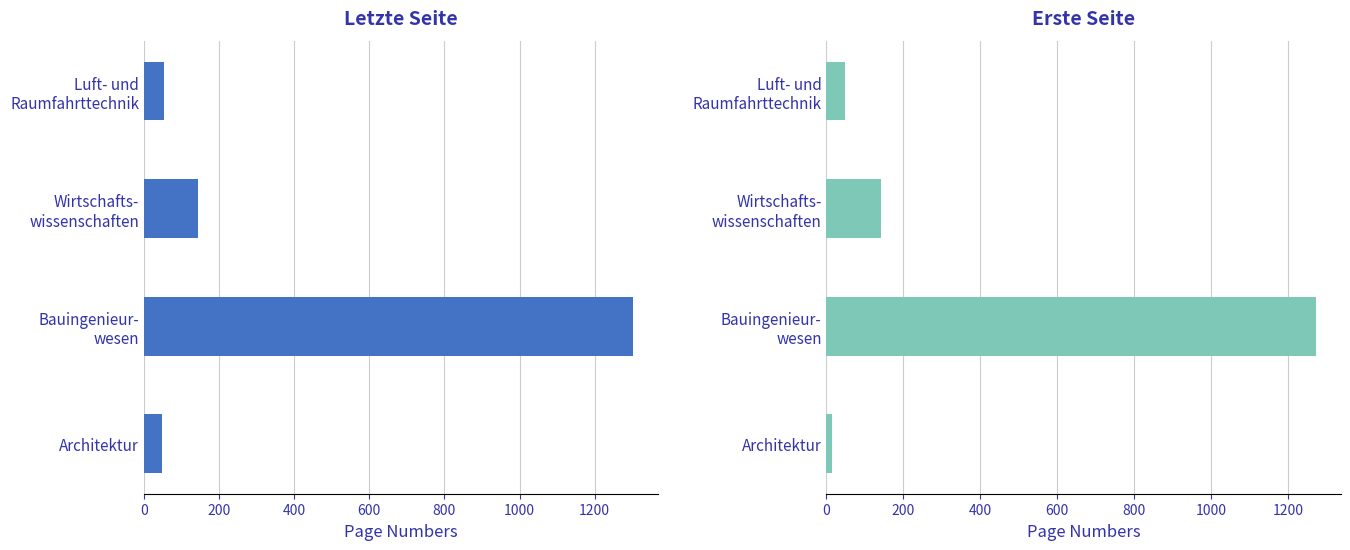

What is the value of the Erste Seite bar at the 3rd from the left?

1273